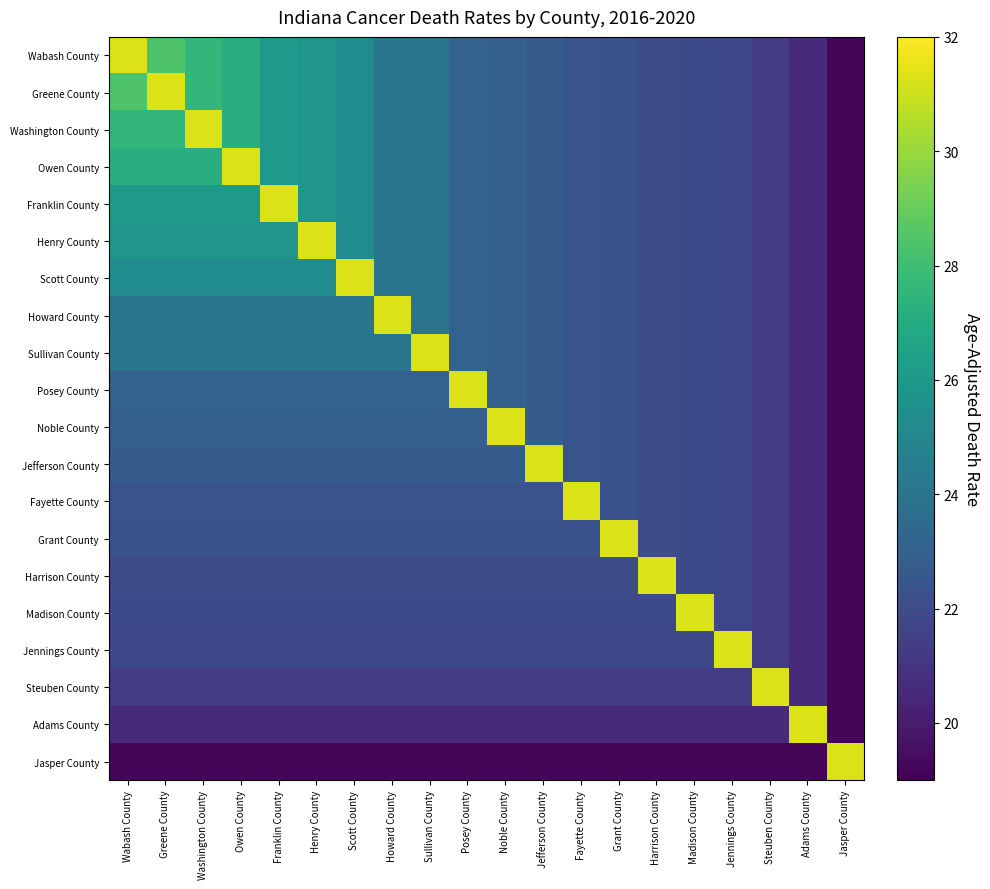

Rank the series at Sullivan County from lowest to highest value.

Jasper County, Adams County, Steuben County, Jennings County, Madison County, Harrison County, Grant County, Fayette County, Jefferson County, Noble County, Posey County, Wabash County, Greene County, Washington County, Owen County, Franklin County, Henry County, Scott County, Howard County, Sullivan County